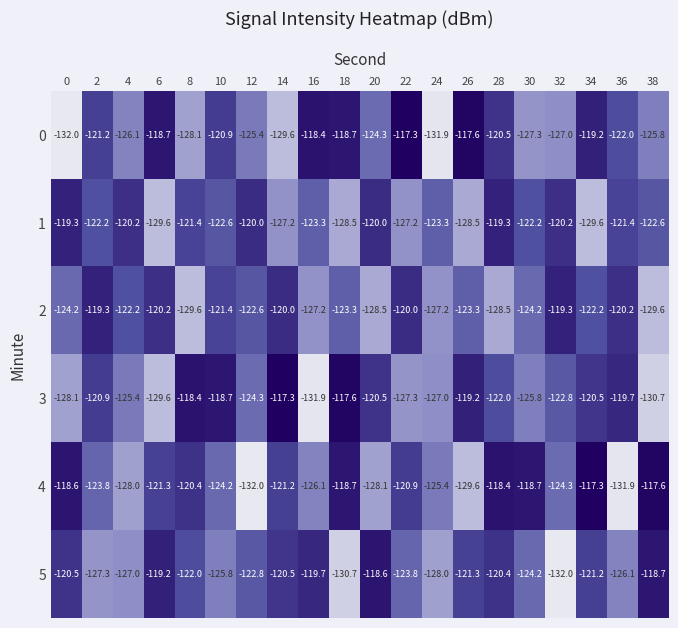

How many data points does each series have?

20